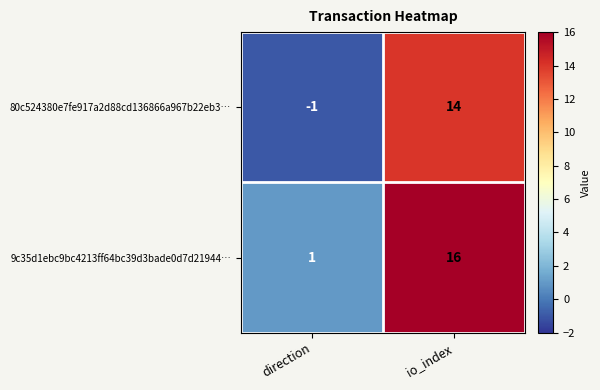

At which label is 9c35d1ebc9bc4213ff64bc39d3bade0d7d21944… closest to 8?

direction